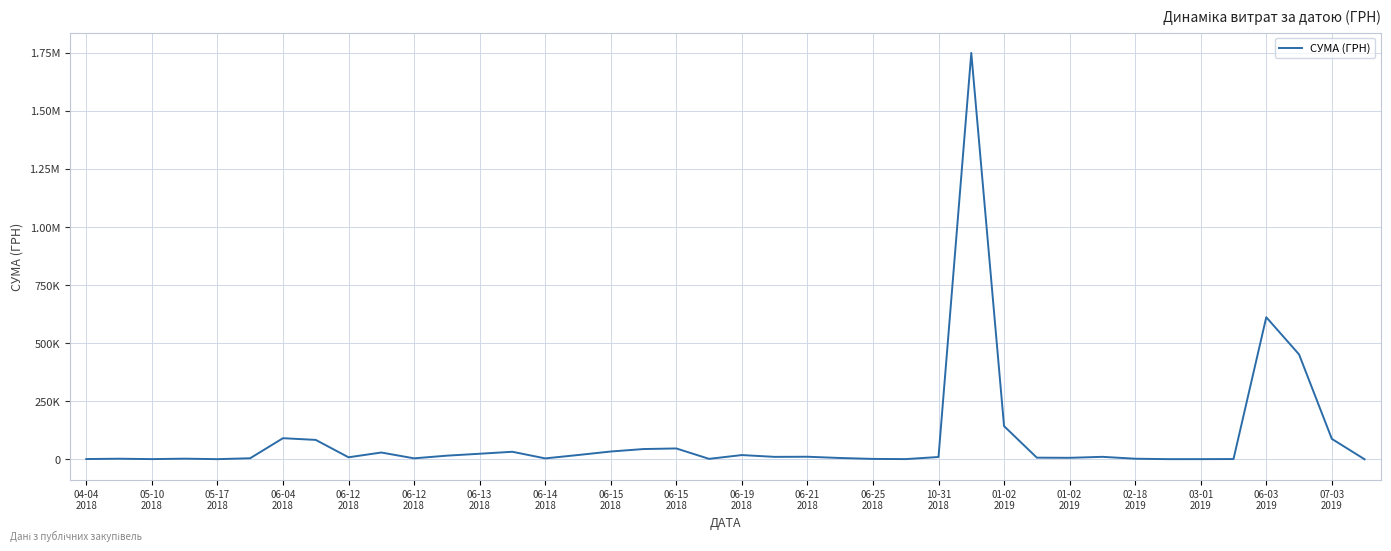

Does the chart display data point markers on the line(s)?

No